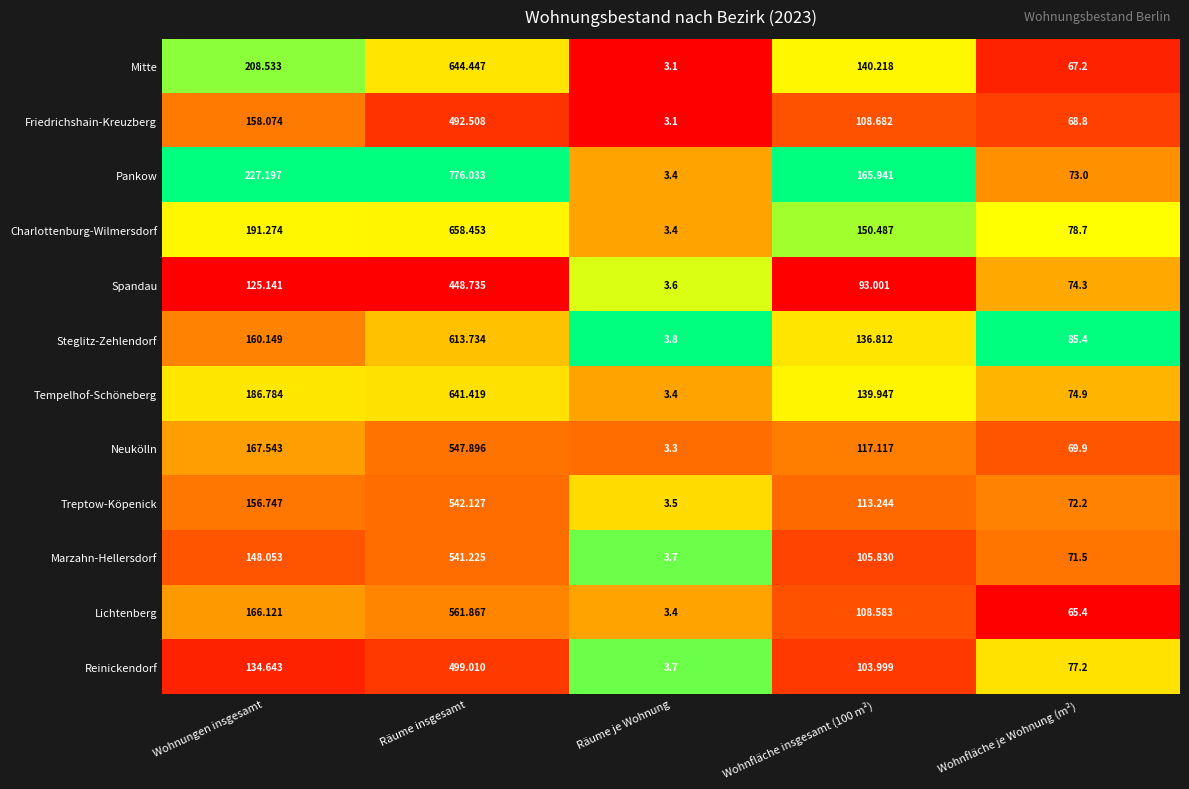

What is the spread (max minus min) of values at Wohnfläche insgesamt (100 m²)?

72.9